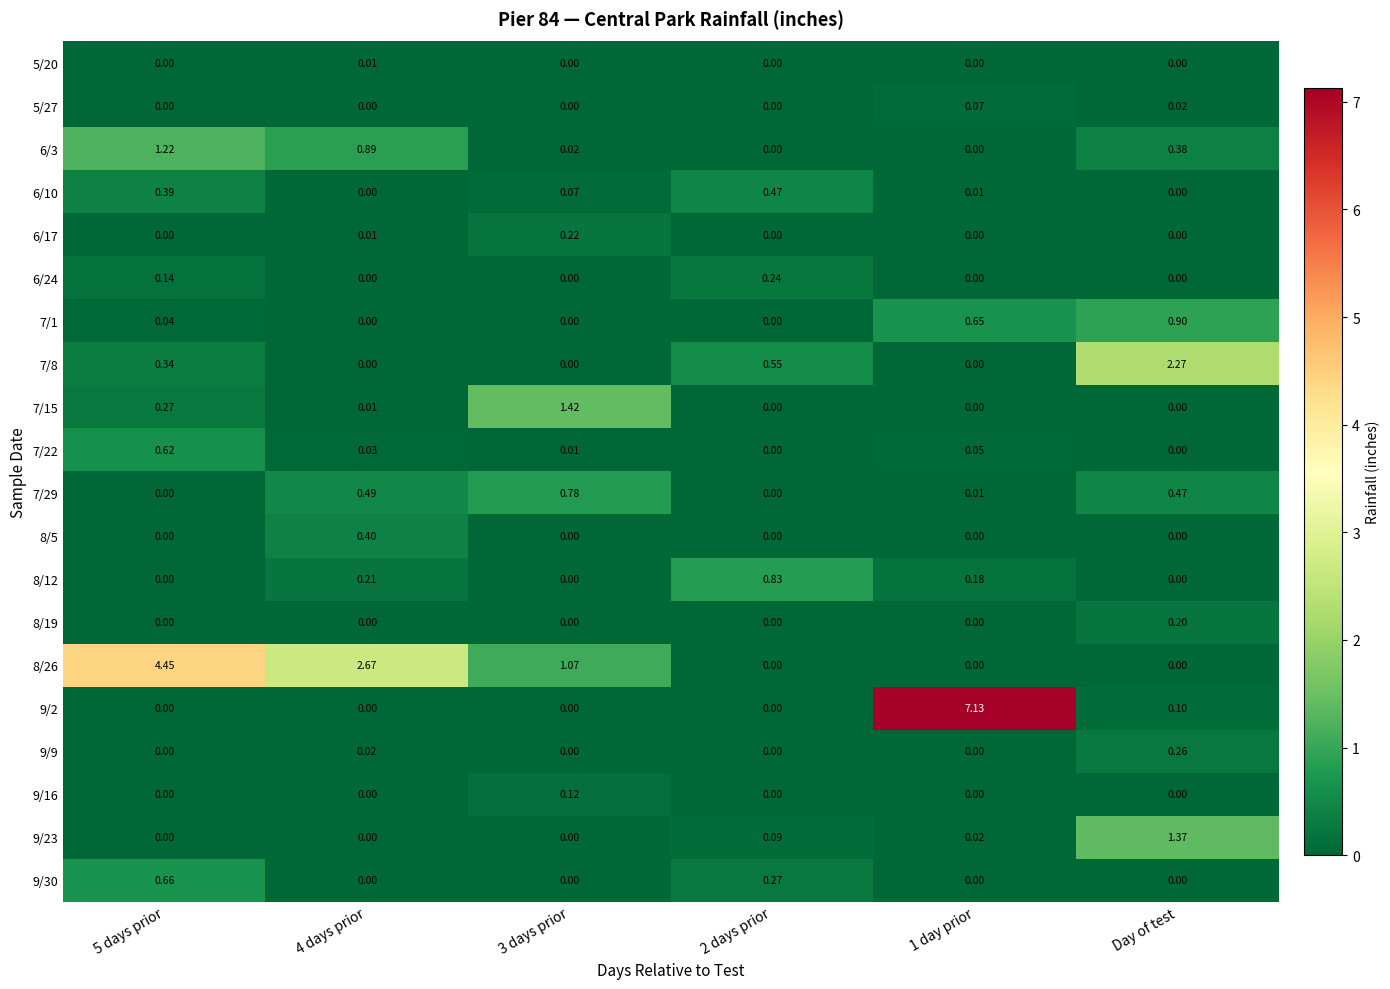

Count the number of categories in the chart.

6